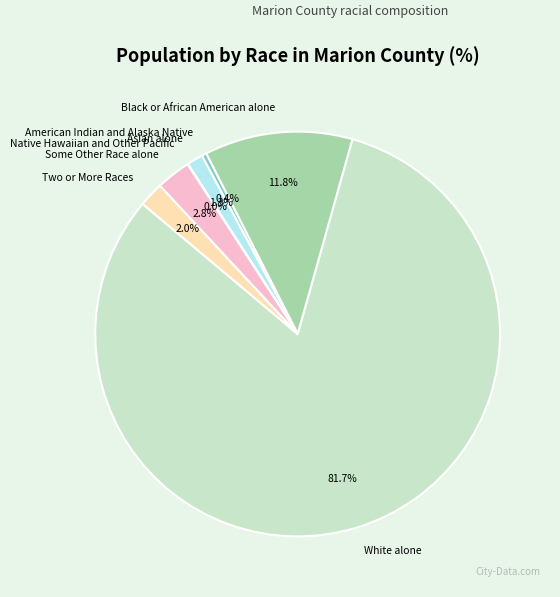

What is the largest slice in the pie chart?

White alone